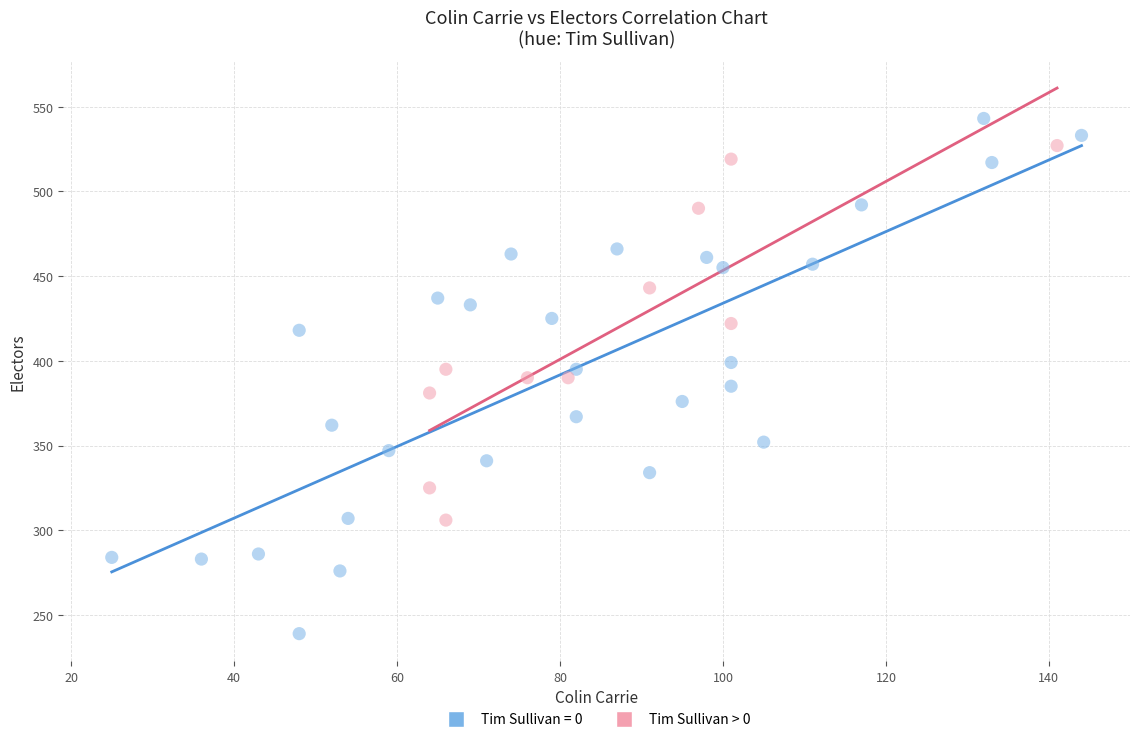

Which series reaches the minimum Y coordinate?

Tim Sullivan = 0